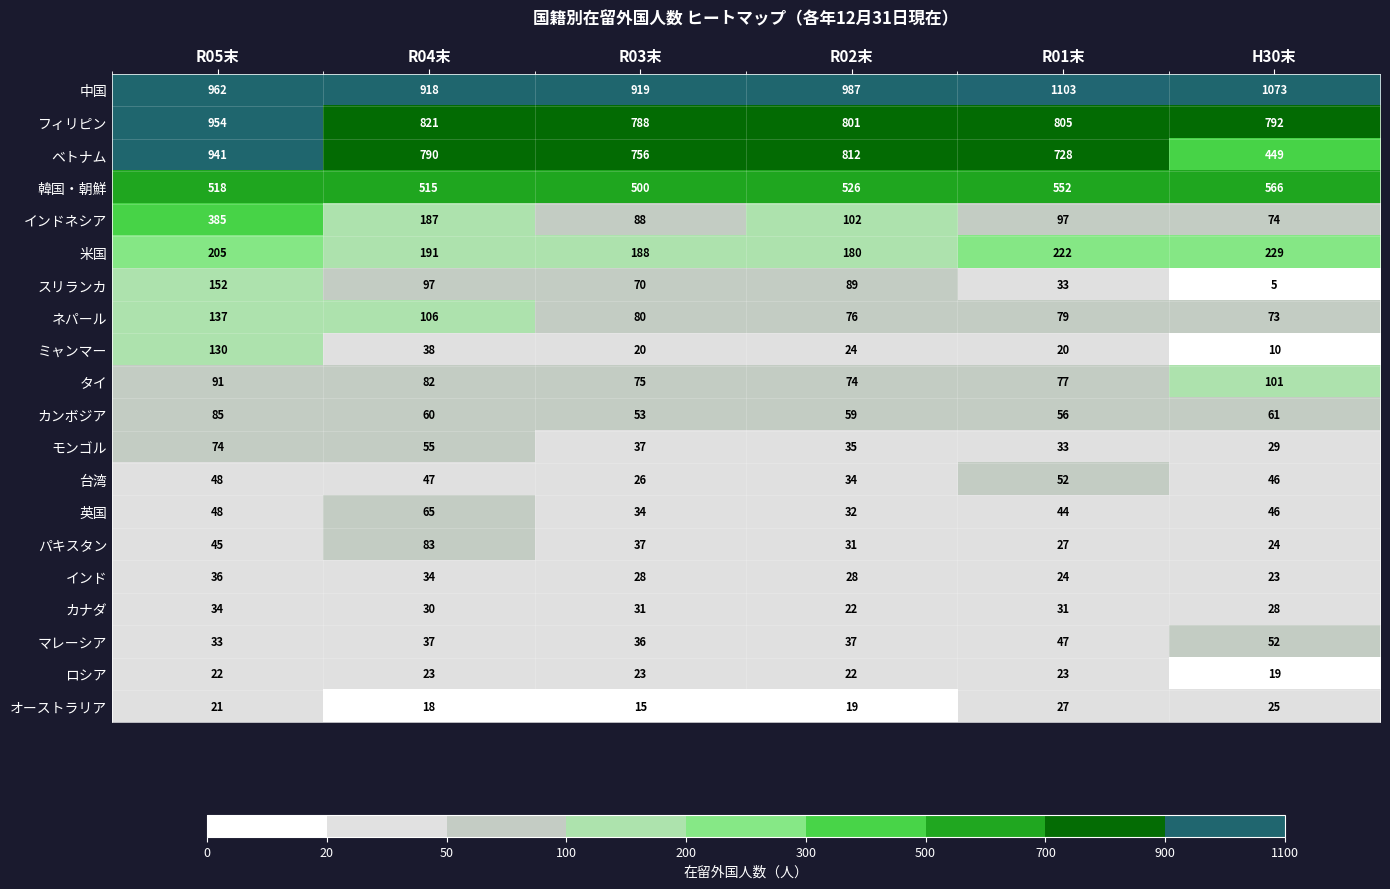

Which series has the widest spread of values?

ベトナム